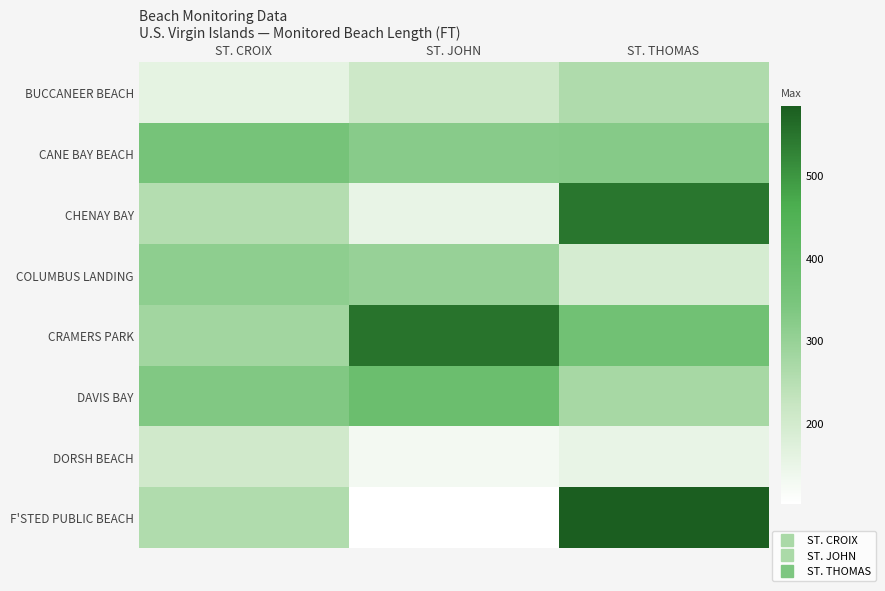

Reading right to left, what are all the values shown in this chart?

BUCCANEER BEACH: ST. THOMAS=262	ST. JOHN=210	ST. CROIX=159
CANE BAY BEACH: ST. THOMAS=326	ST. JOHN=322	ST. CROIX=355
CHENAY BAY: ST. THOMAS=547	ST. JOHN=152	ST. CROIX=254
COLUMBUS LANDING: ST. THOMAS=194	ST. JOHN=299	ST. CROIX=311
CRAMERS PARK: ST. THOMAS=369	ST. JOHN=551	ST. CROIX=282
DAVIS BAY: ST. THOMAS=275	ST. JOHN=383	ST. CROIX=333
DORSH BEACH: ST. THOMAS=151	ST. JOHN=127	ST. CROIX=205
F'STED PUBLIC BEACH: ST. THOMAS=584	ST. JOHN=102	ST. CROIX=259